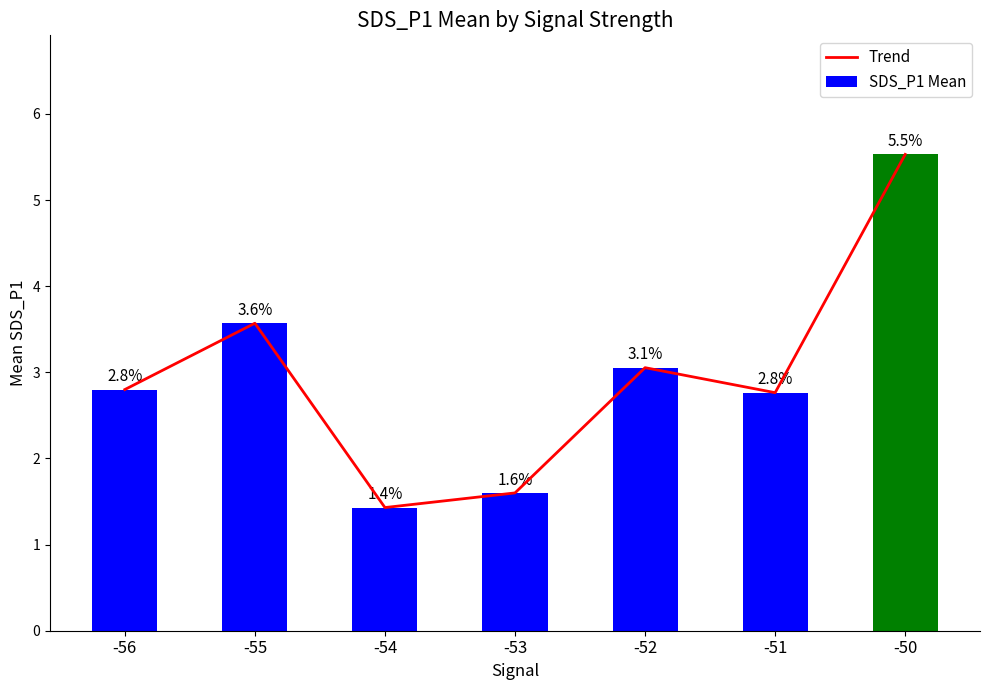

How many data points does each series have?

7